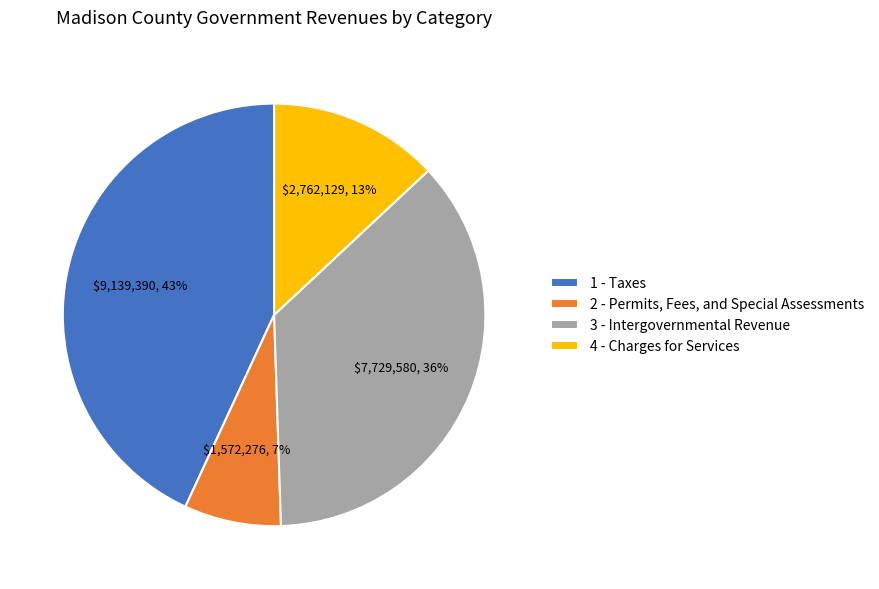

To the nearest percent, what percentage of the pie is 4 - Charges for Services?

13%